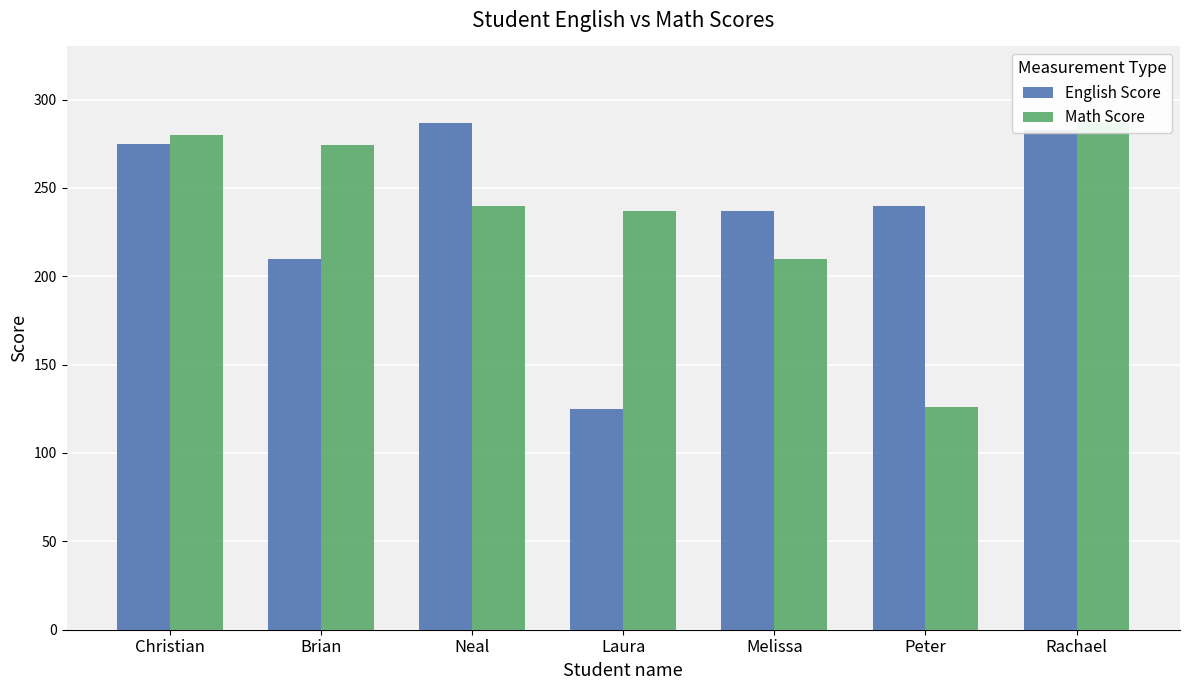

How many distinct data groups are displayed?

2